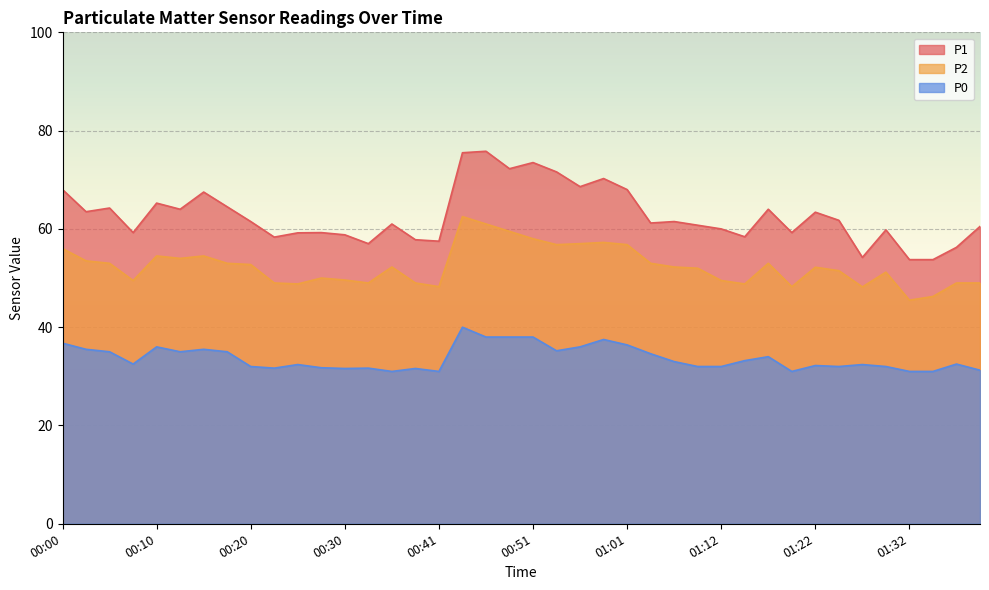

What position from the right is 01:04?

15